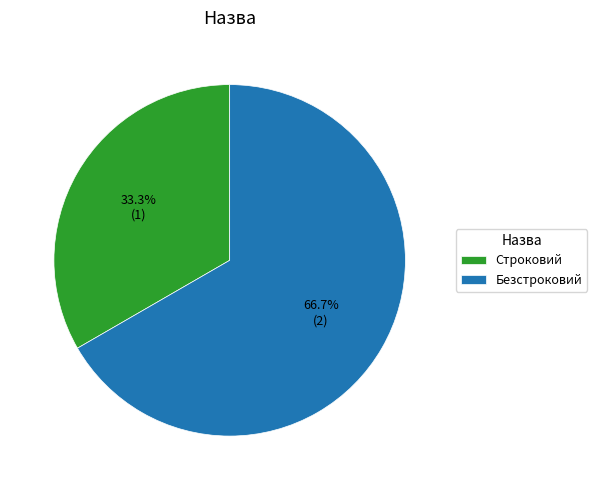

Which has a higher value, Безстроковий or Строковий?

Безстроковий